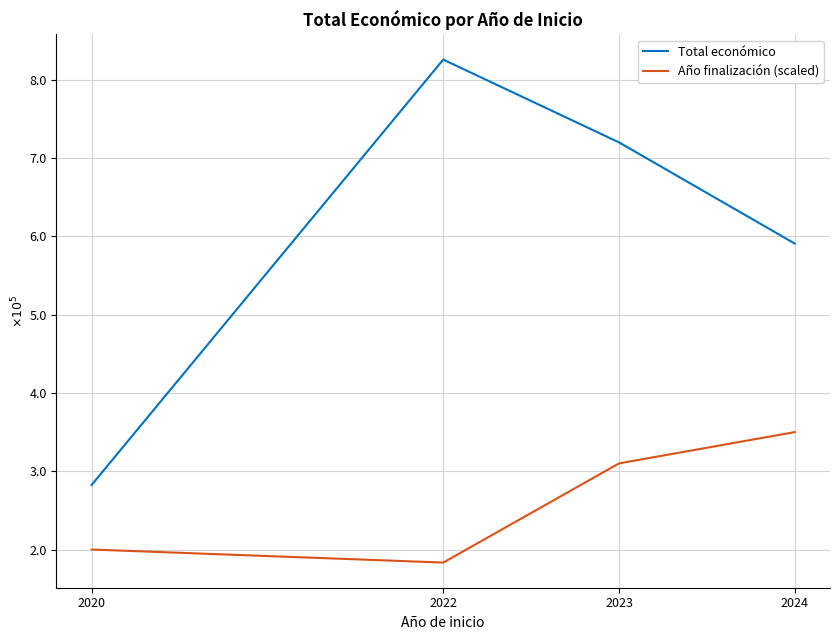

How many interior local valleys does the Año finalización (scaled) series have?

1